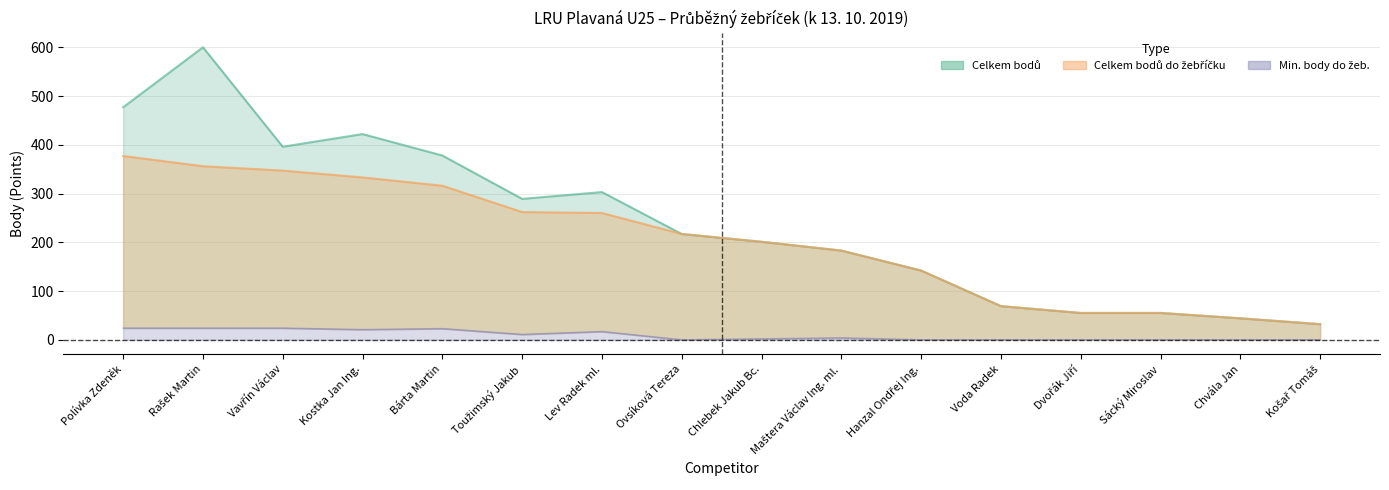

What value does the Celkem bodů do žebříčku series have at Hanzal Ondřej Ing., to the nearest 5?

140